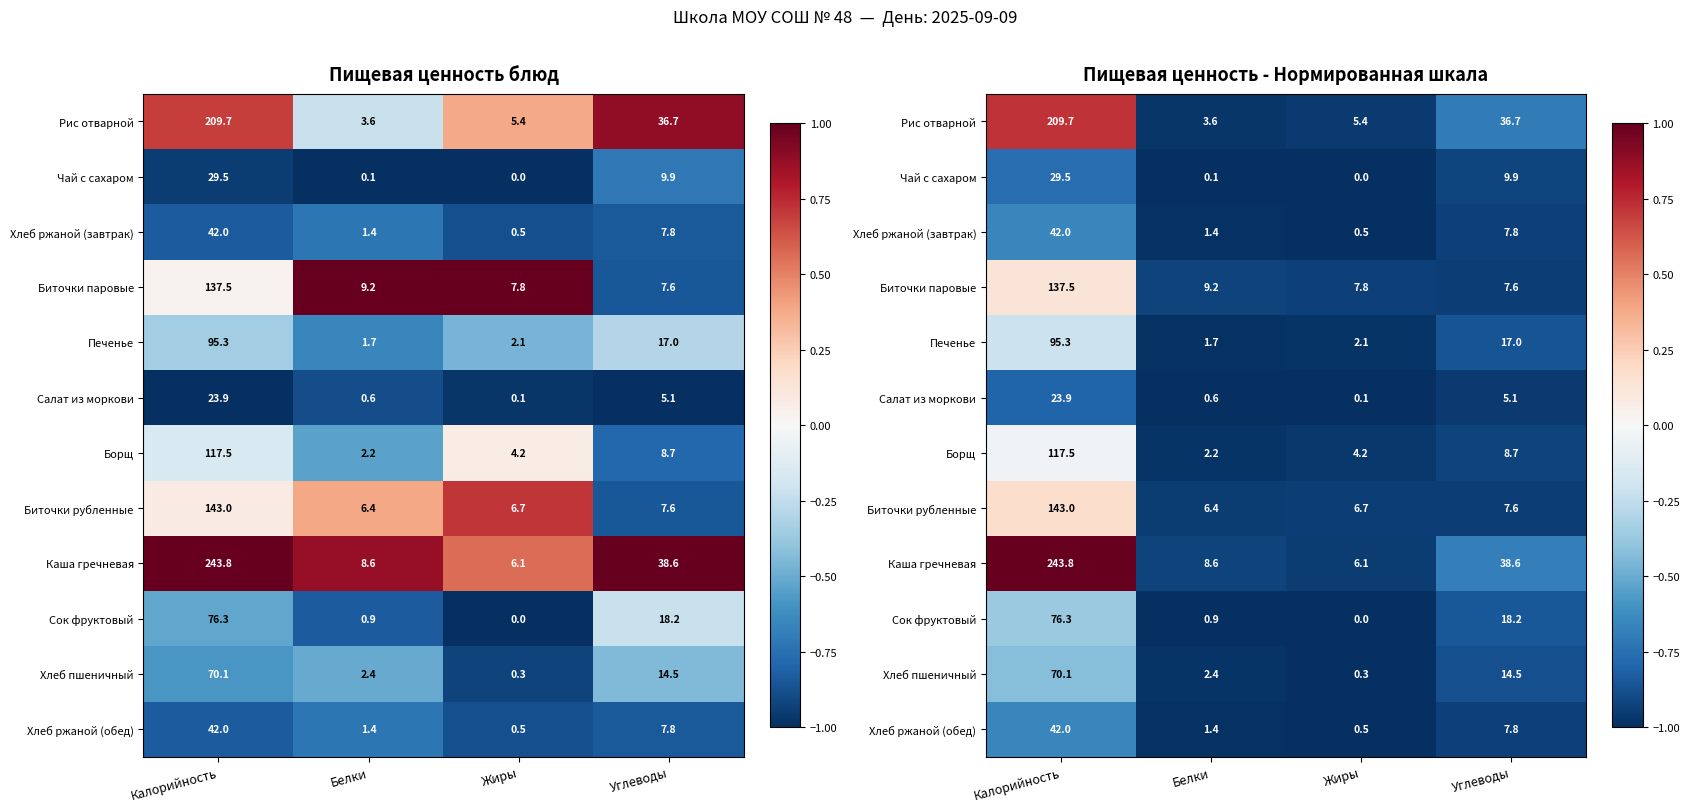

How many distinct data groups are displayed?

12